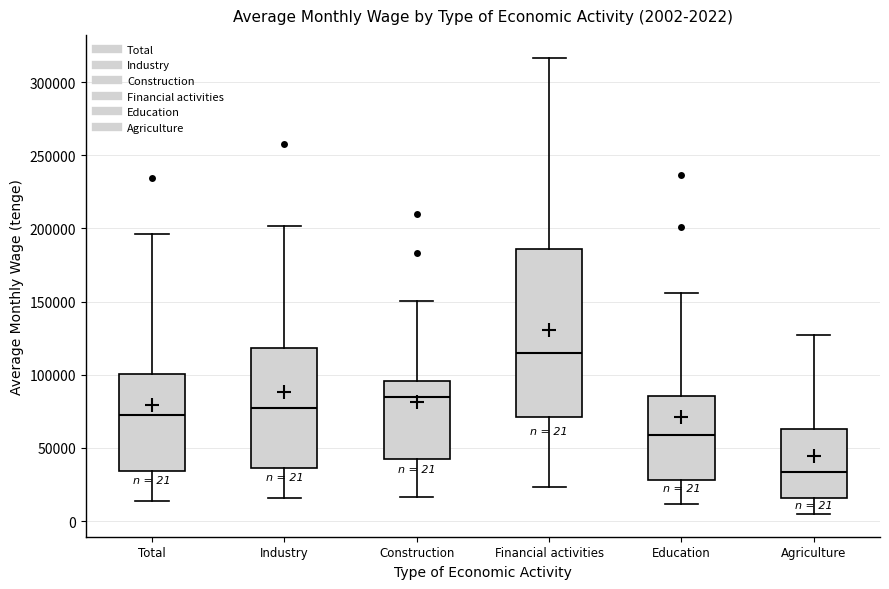

Which box has the lowest median line?

Agriculture